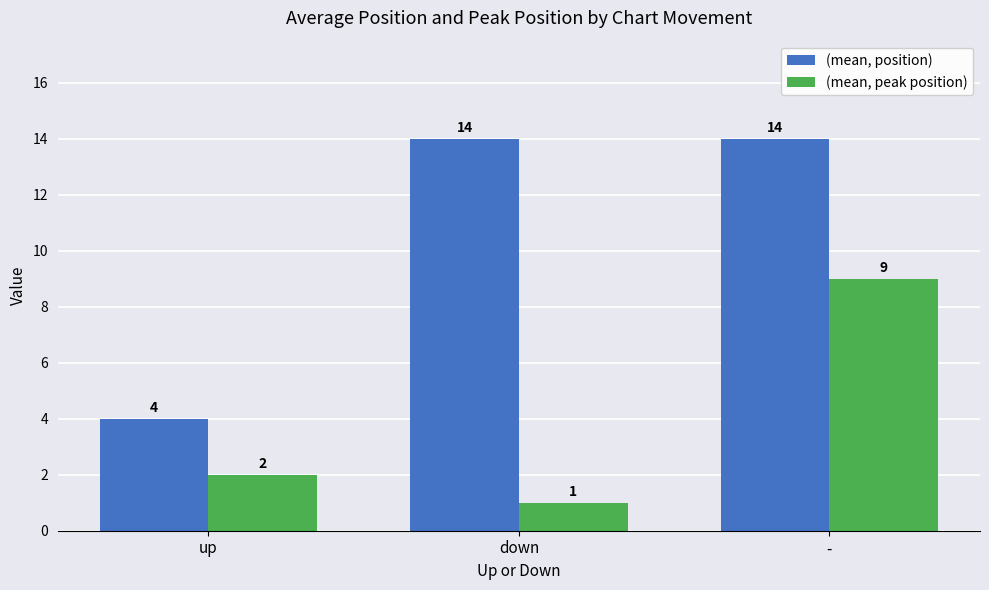

What is the sum of all (mean, position) values?

32